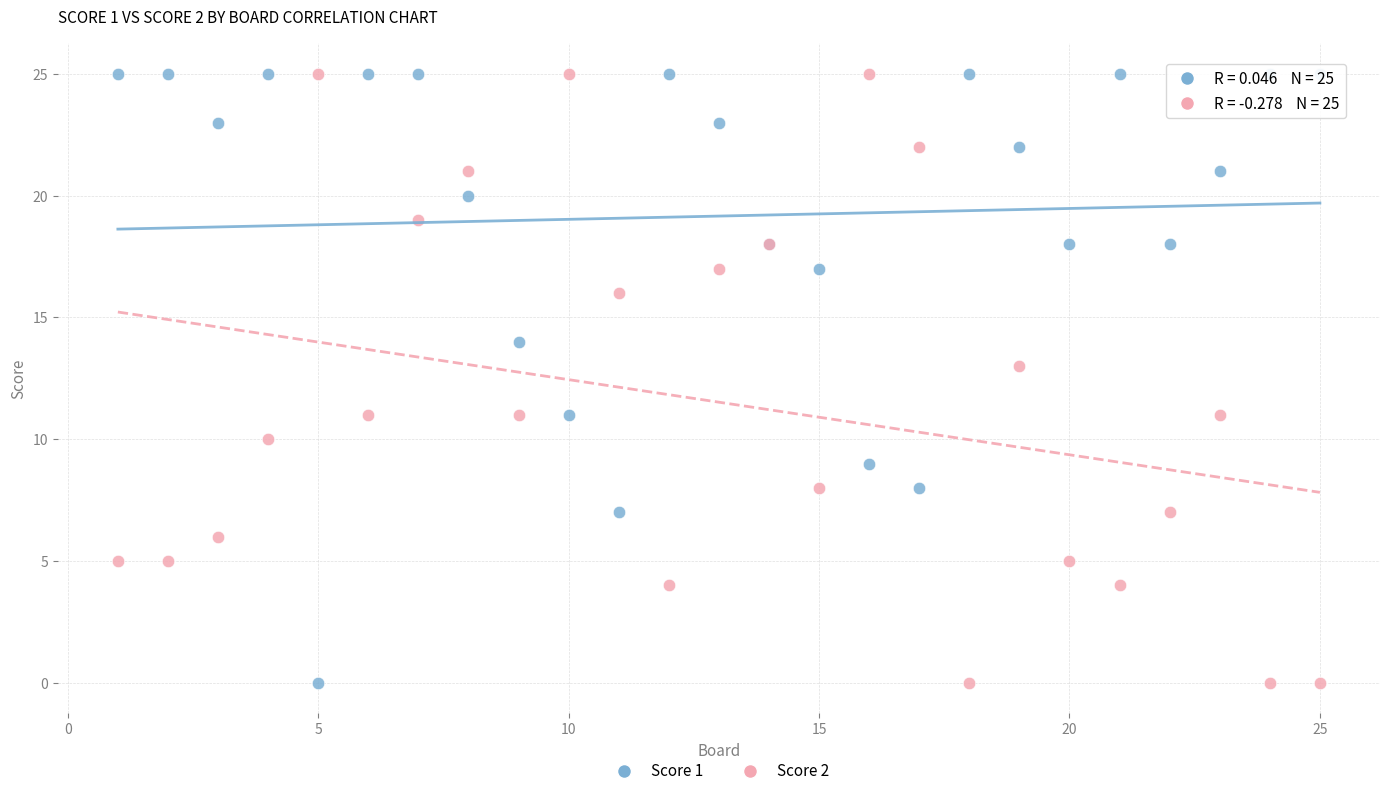

What is the X range (max minus min) for the scatter plot?

24